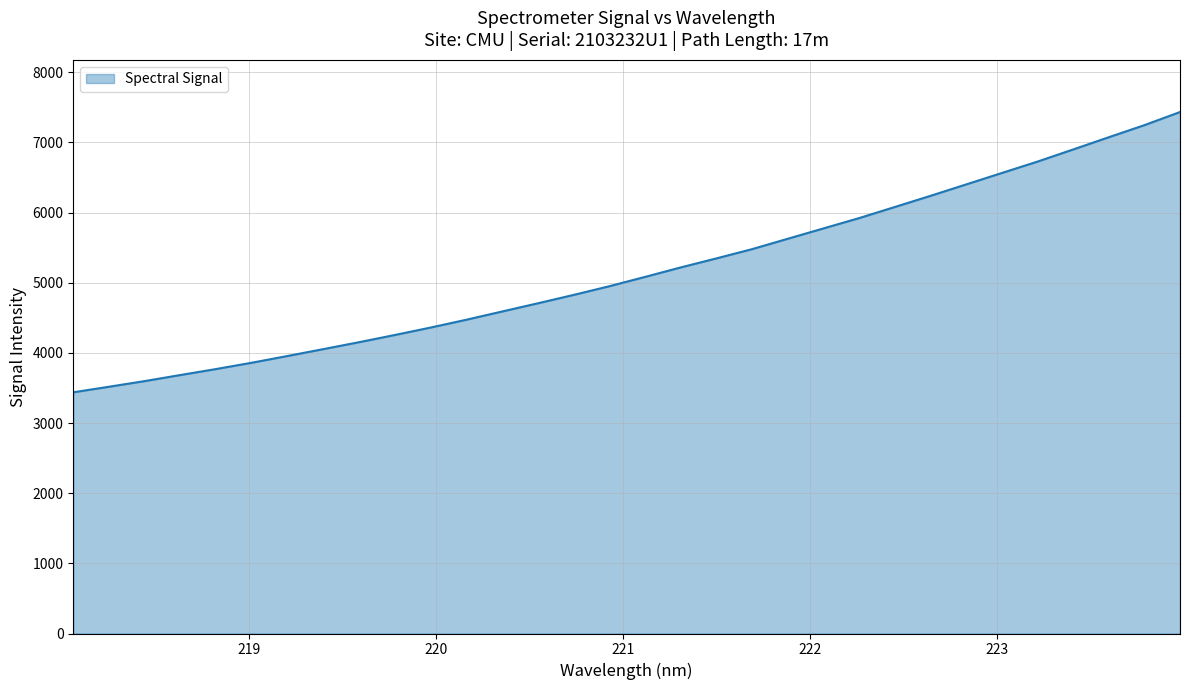

What is the smallest value displayed?

3437.8